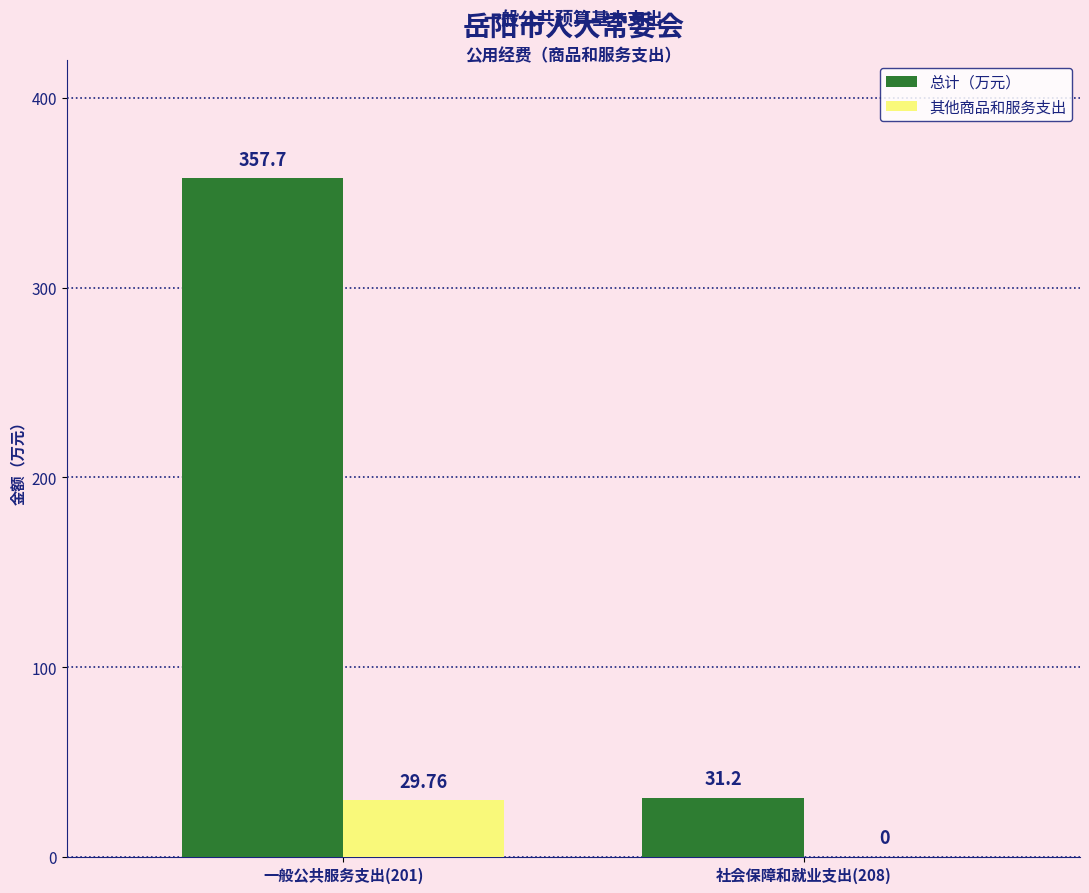

Reading right to left, list all the values displayed in this chart.

总计（万元）: 31.2	357.7
其他商品和服务支出: 0.0	29.8